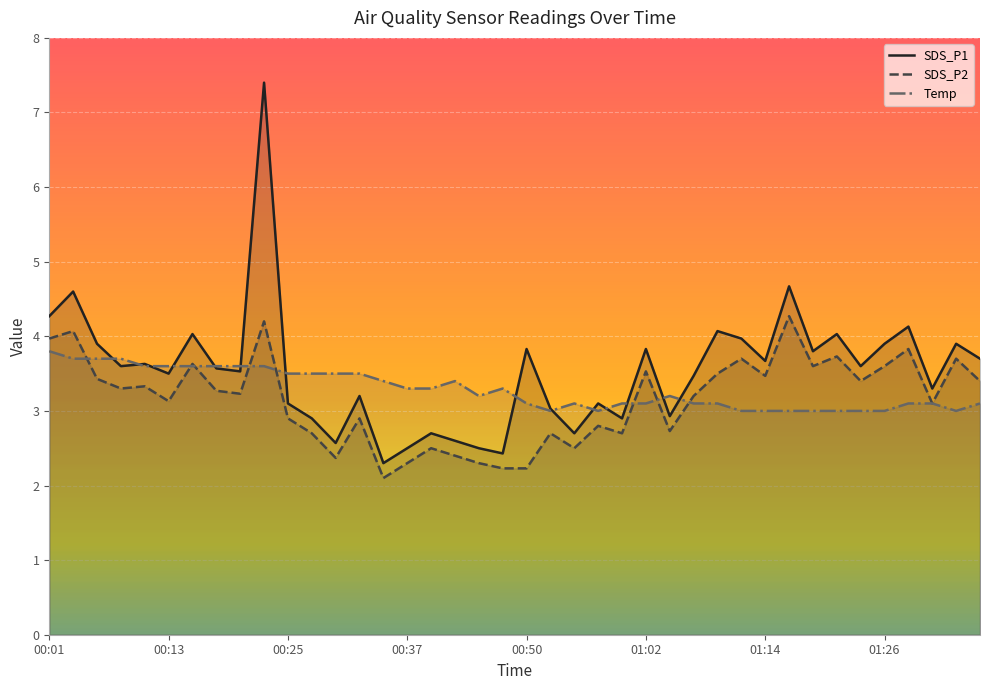

How many lines are shown in the chart?

3